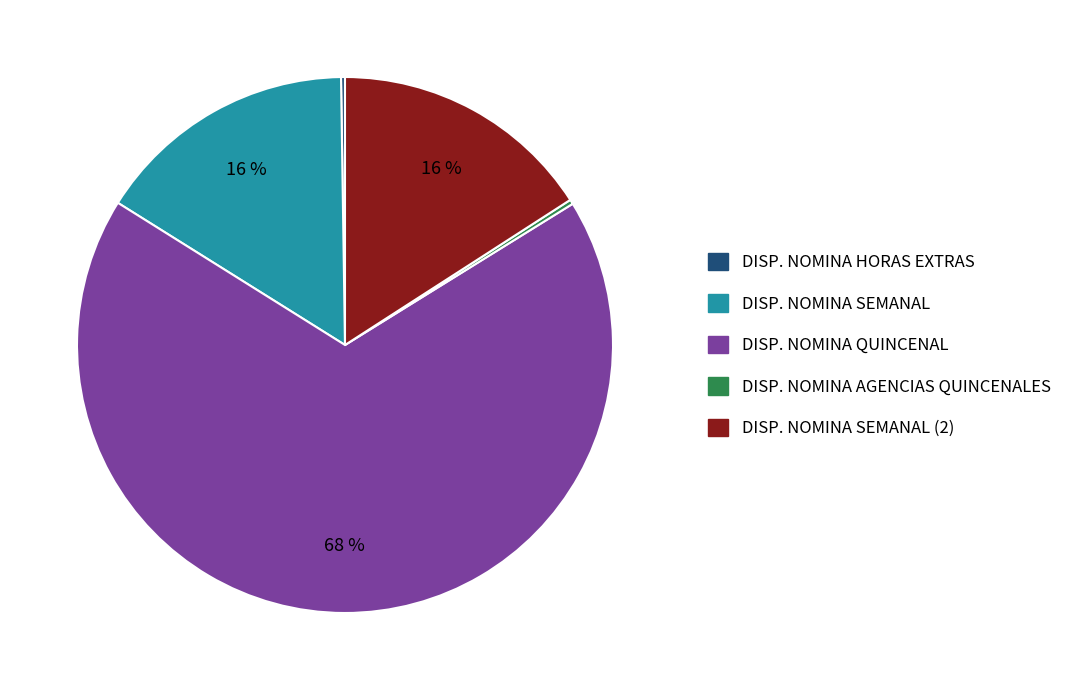

What is the ratio of the value at DISP. NOMINA SEMANAL (2) to the value at DISP. NOMINA SEMANAL?

1.0